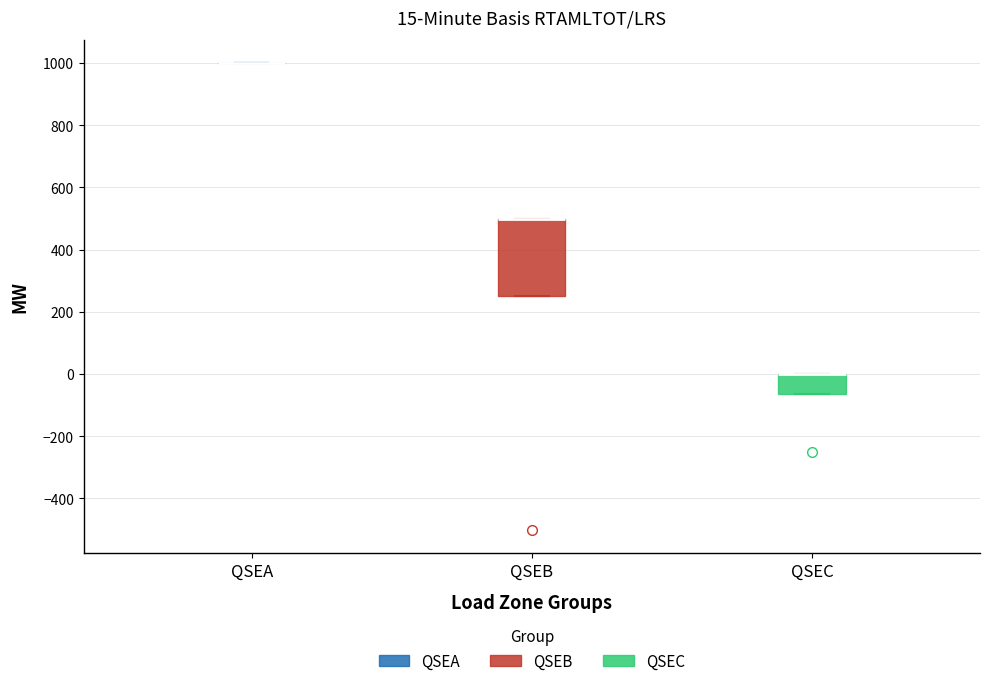

Which box is the tallest, from its lower edge to its upper edge?

QSEB